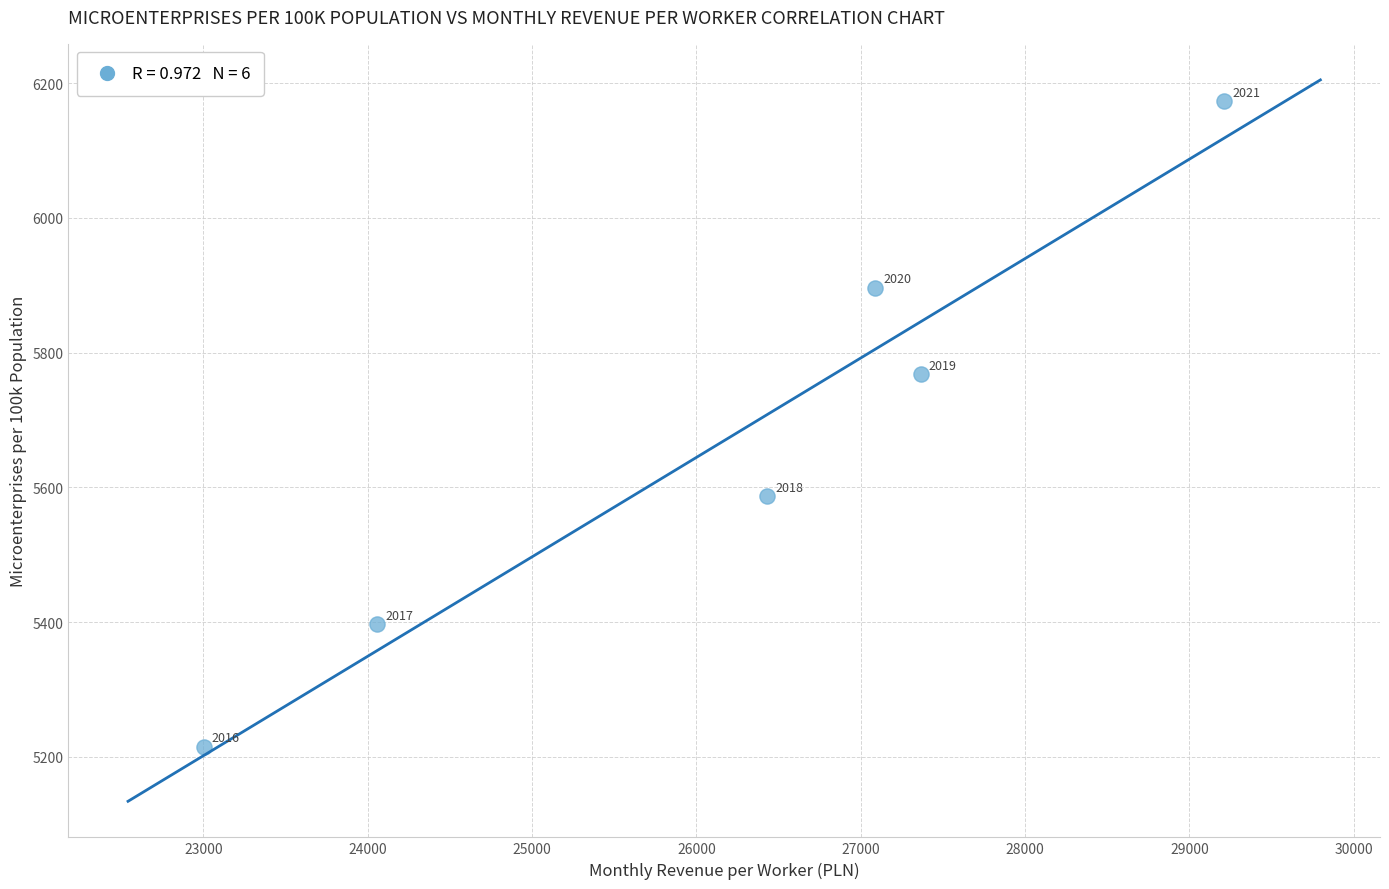

What is the average Y value?

5673